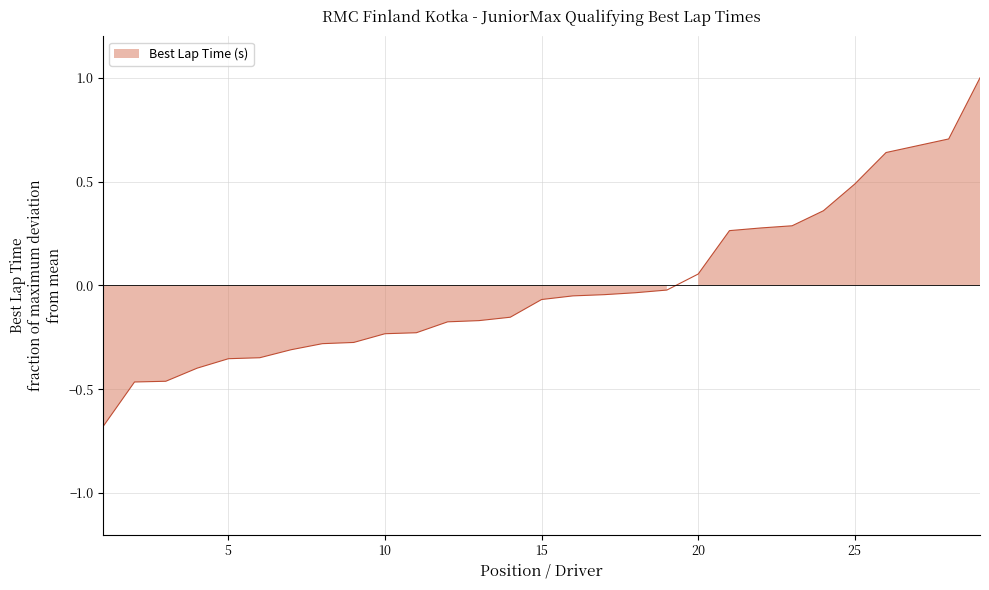

How many values exceed 0?

10